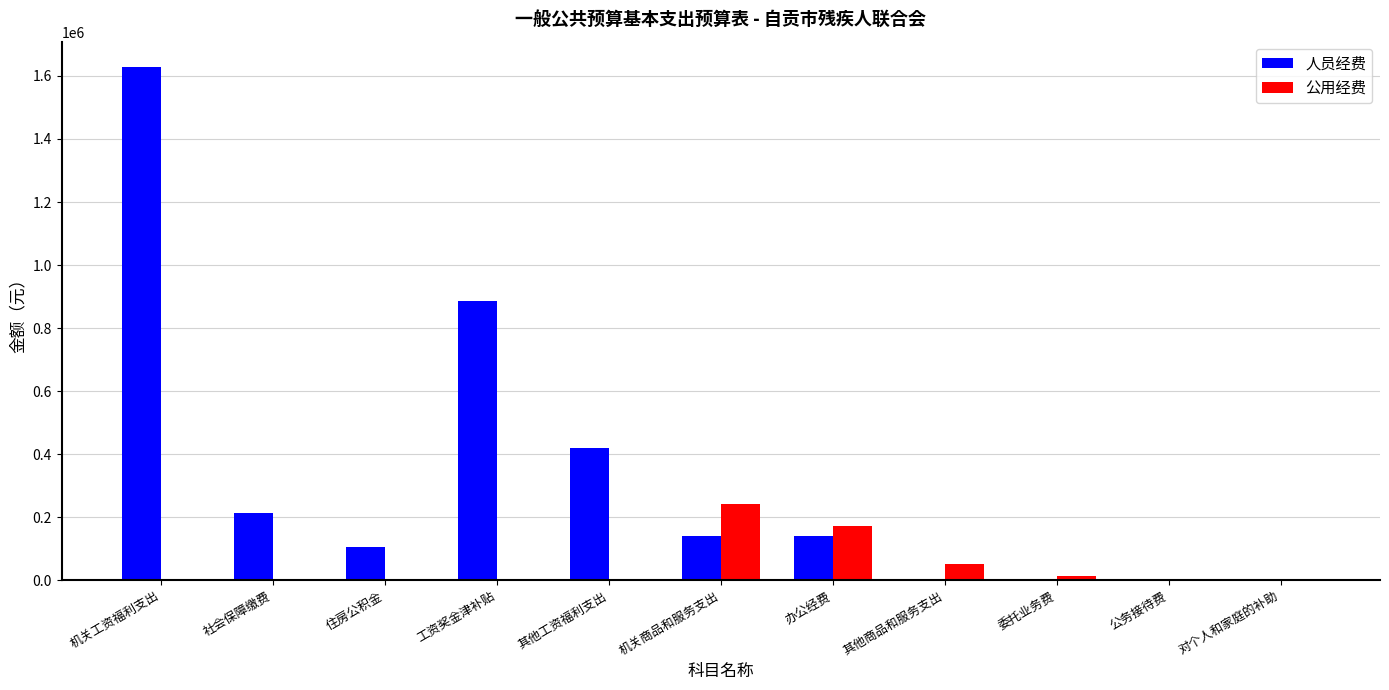

True or false: 公用经费 has a value of -121210.4 at 对个人和家庭的补助.

False